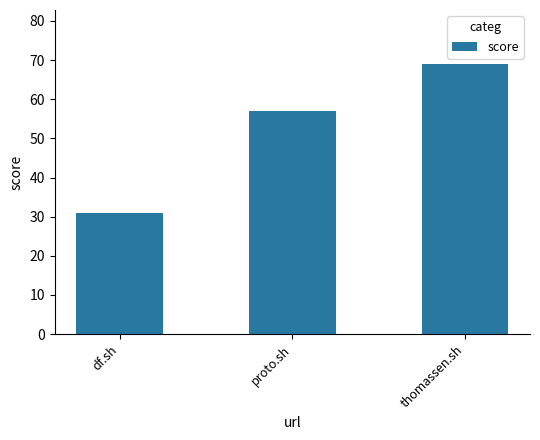

What is the maximum value shown in the chart?

69